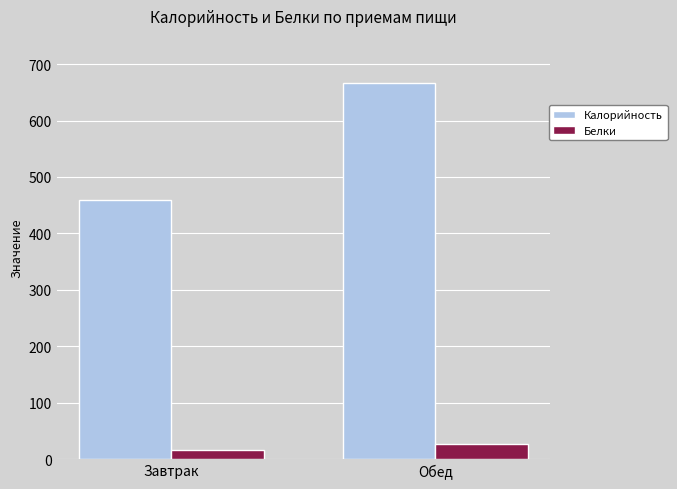

List the series in order of their peak value, lowest first.

Белки, Калорийность